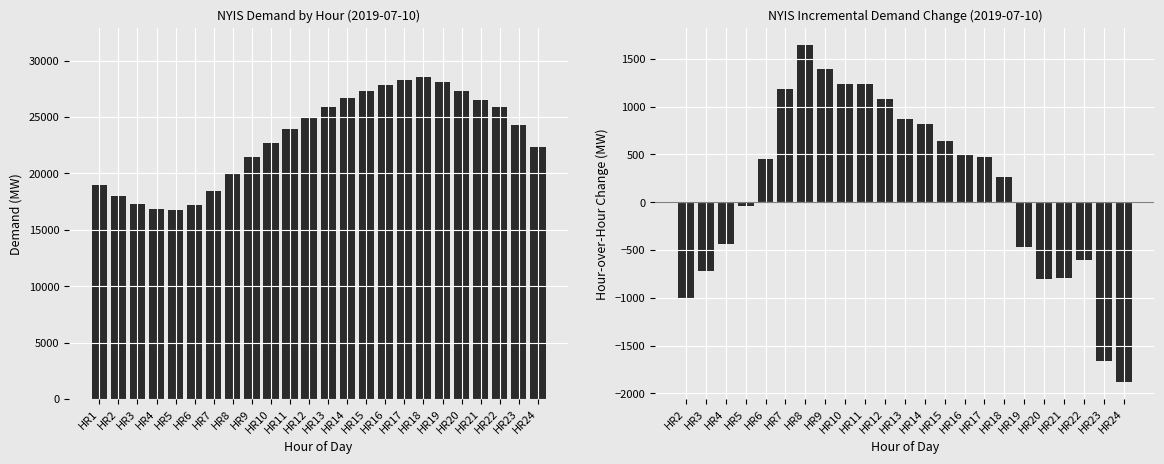

The value at HR14 is 26696. True or false?

True